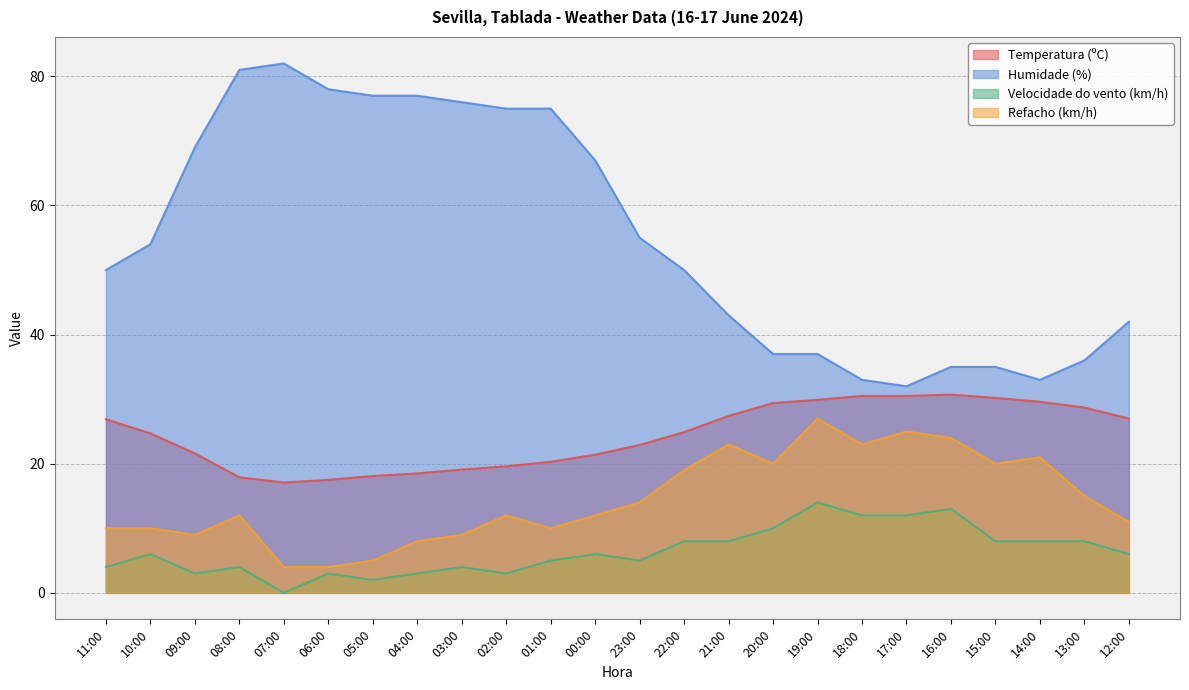

Rank the series at 19:00 from highest to lowest value.

Humidade (%), Temperatura (ºC), Refacho (km/h), Velocidade do vento (km/h)